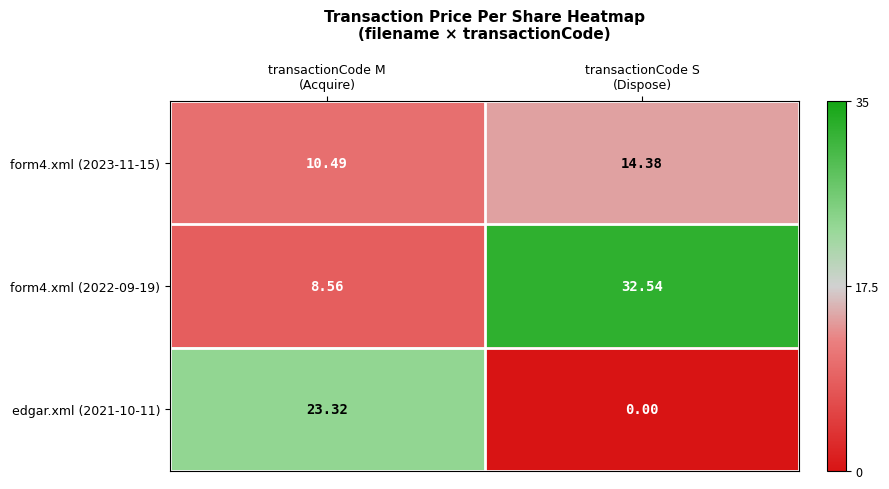

Which series has the largest total across all categories?

form4.xml (2022-09-19)